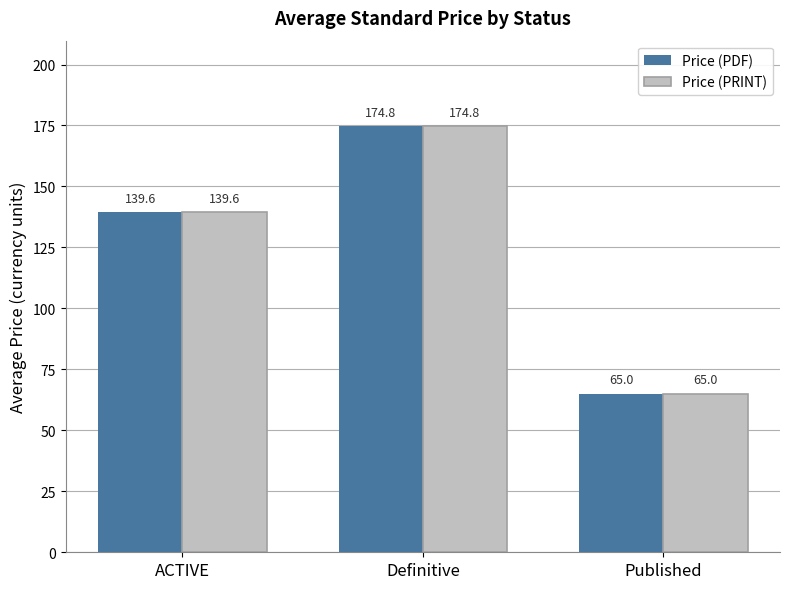

What is the difference between the maximum and minimum values in the Price (PRINT) series?

109.8